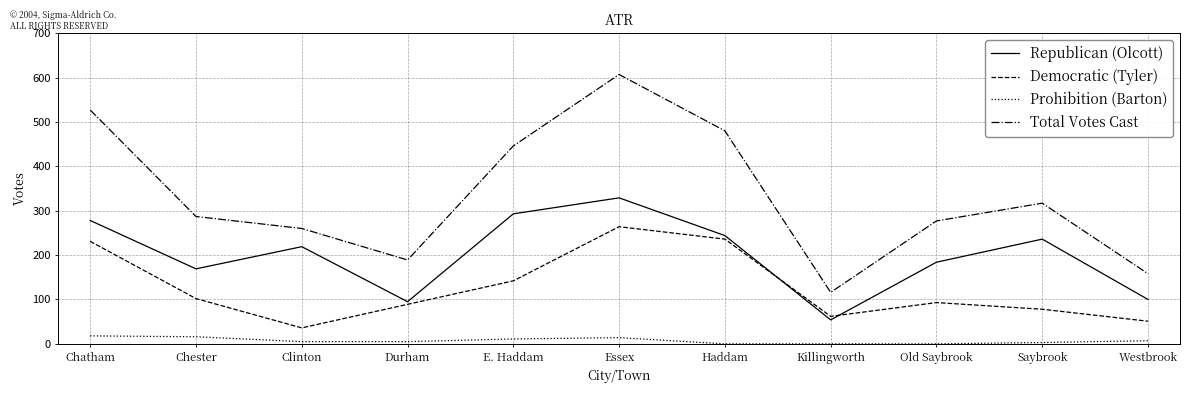

Rank the series by their average value, from highest to lowest.

Total Votes Cast, Republican (Olcott), Democratic (Tyler), Prohibition (Barton)